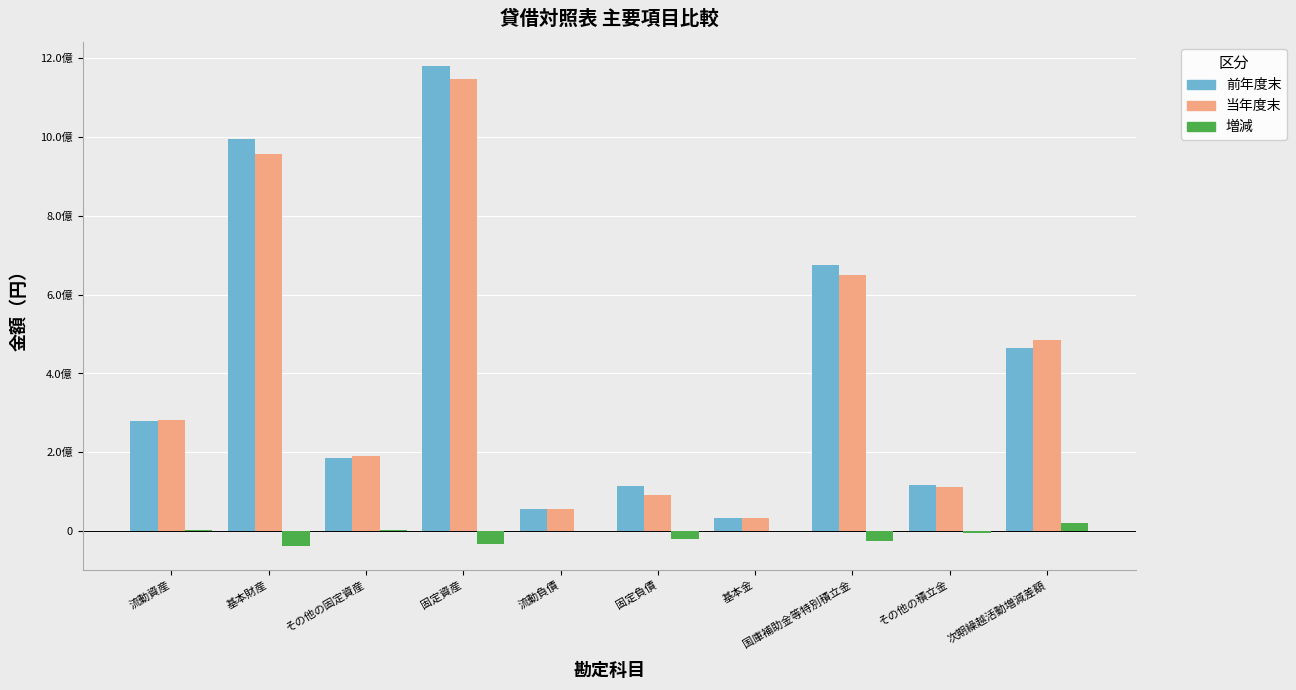

Are the bars horizontal?

No